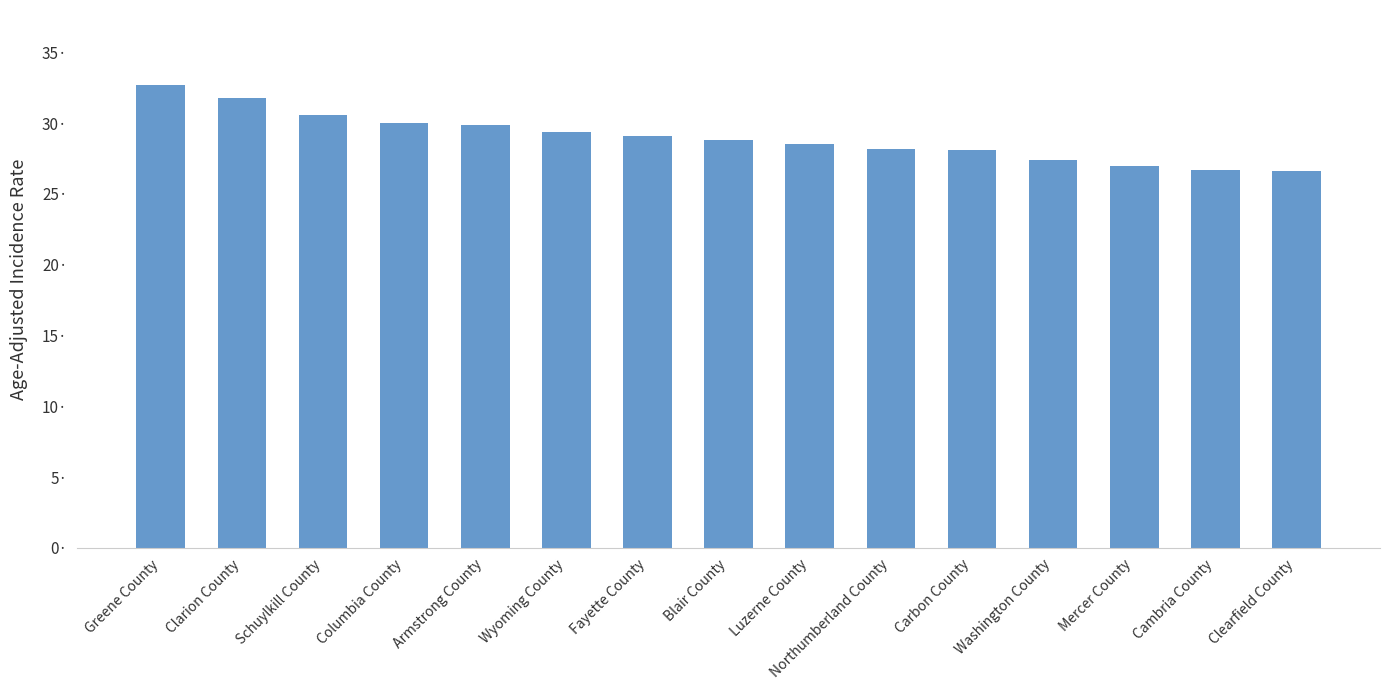

What is the change in value from Northumberland County to Carbon County?

-0.1